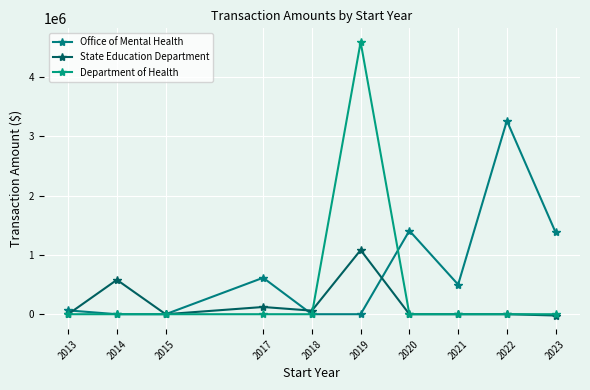

What is the value of the Office of Mental Health point at the 10th from the left?

1379871